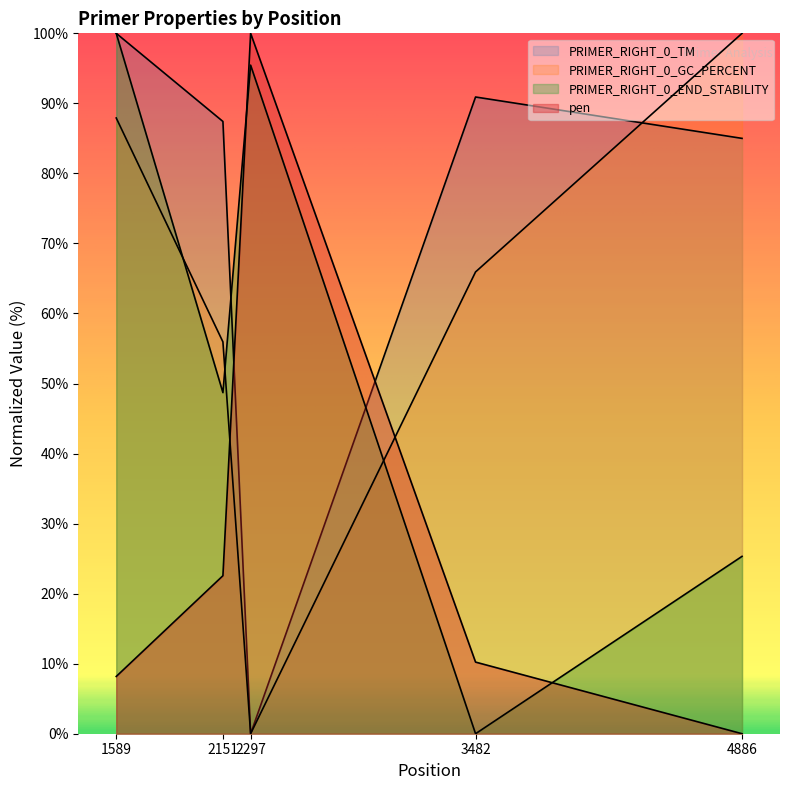

At which label is PRIMER_RIGHT_0_END_STABILITY closest to 50?

2151